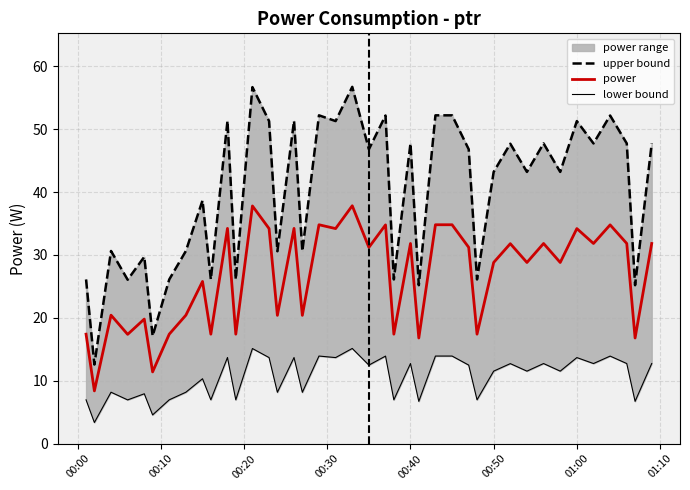

What is the maximum value for power?

37.8